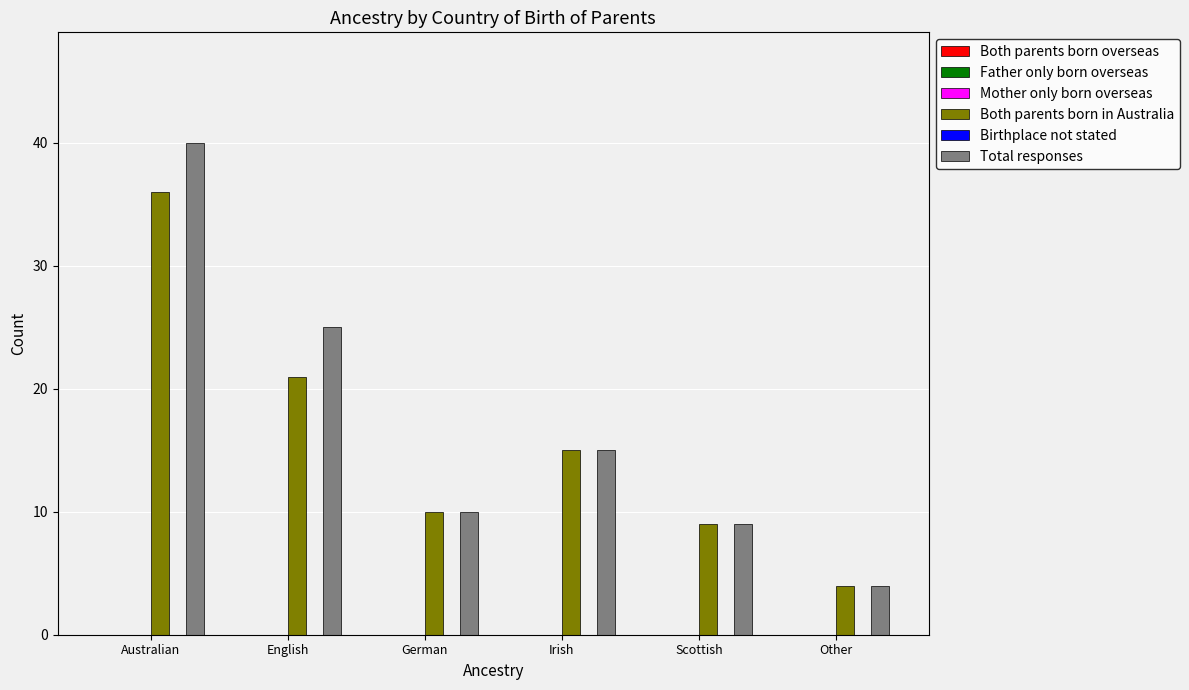

Which series has the widest spread of values?

Total responses